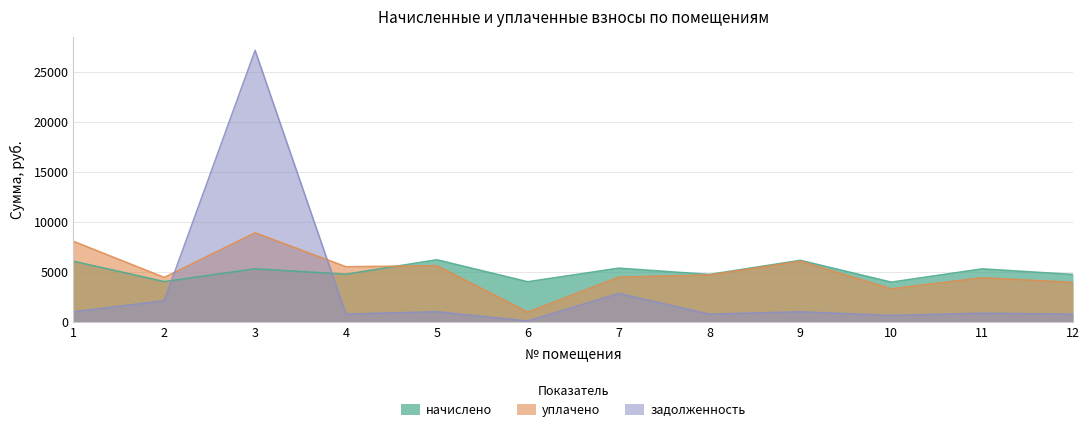

What is the sum of the уплачено values at 9 and 7?

10558.2